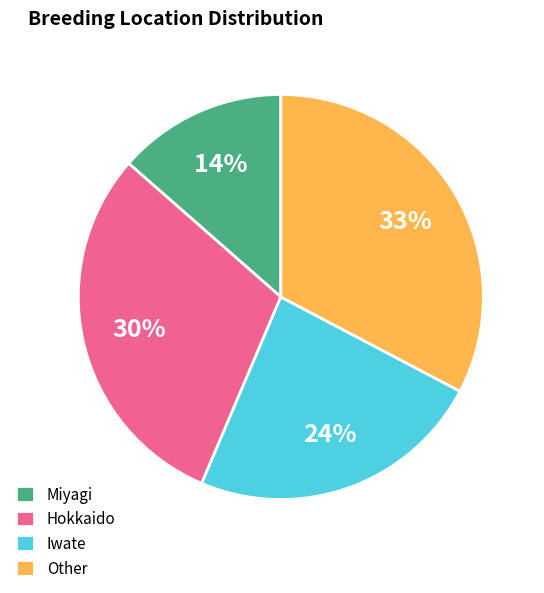

How many slices are in this pie chart?

4